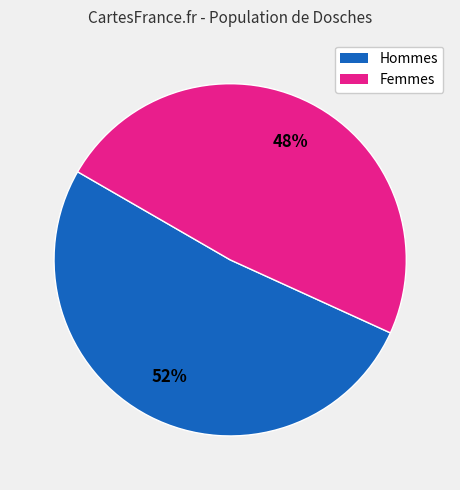

To the nearest percent, what is the average slice percentage?

50%